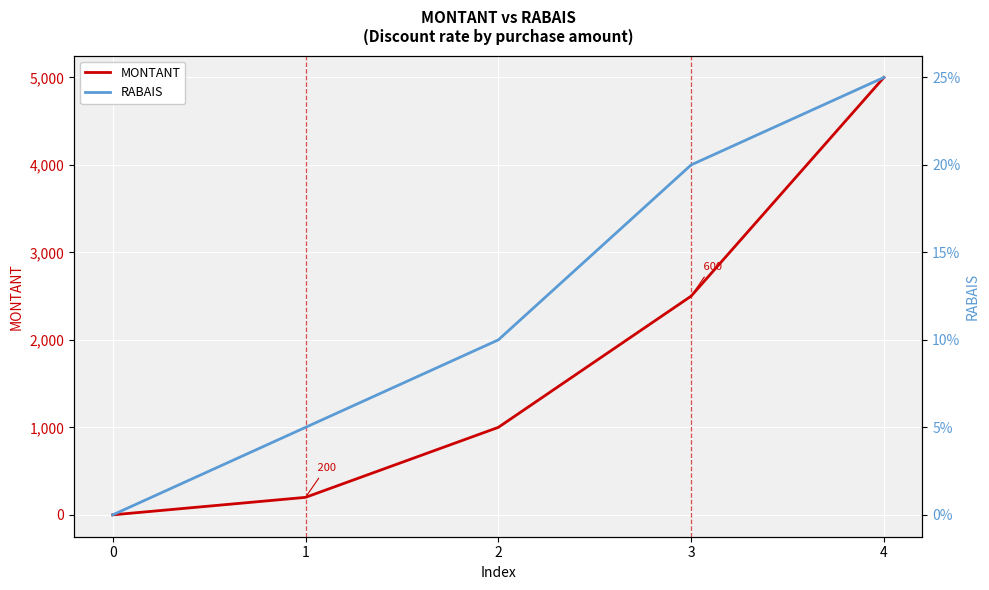

How many data points in RABAIS are above 0?

4